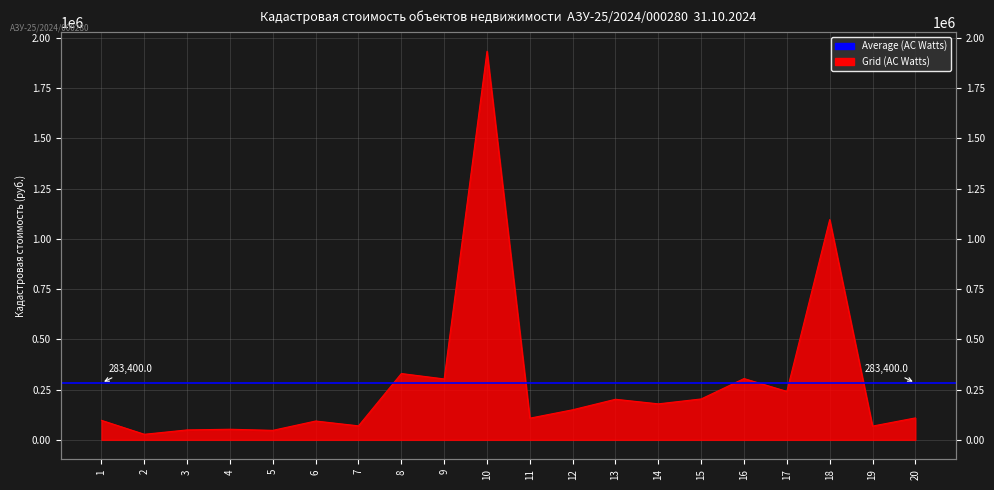

Does the chart have visible grid lines?

Yes